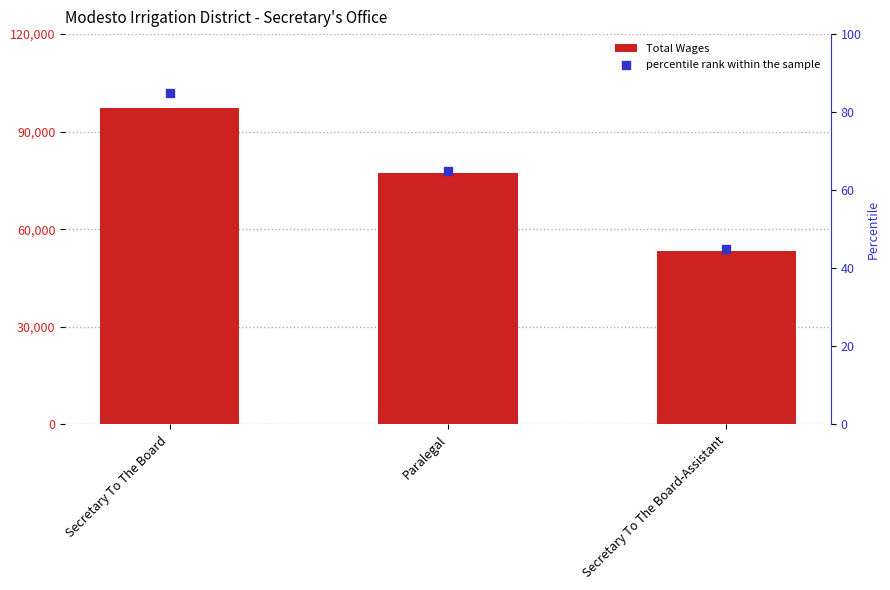

What is the total value across all series at Paralegal?

77337